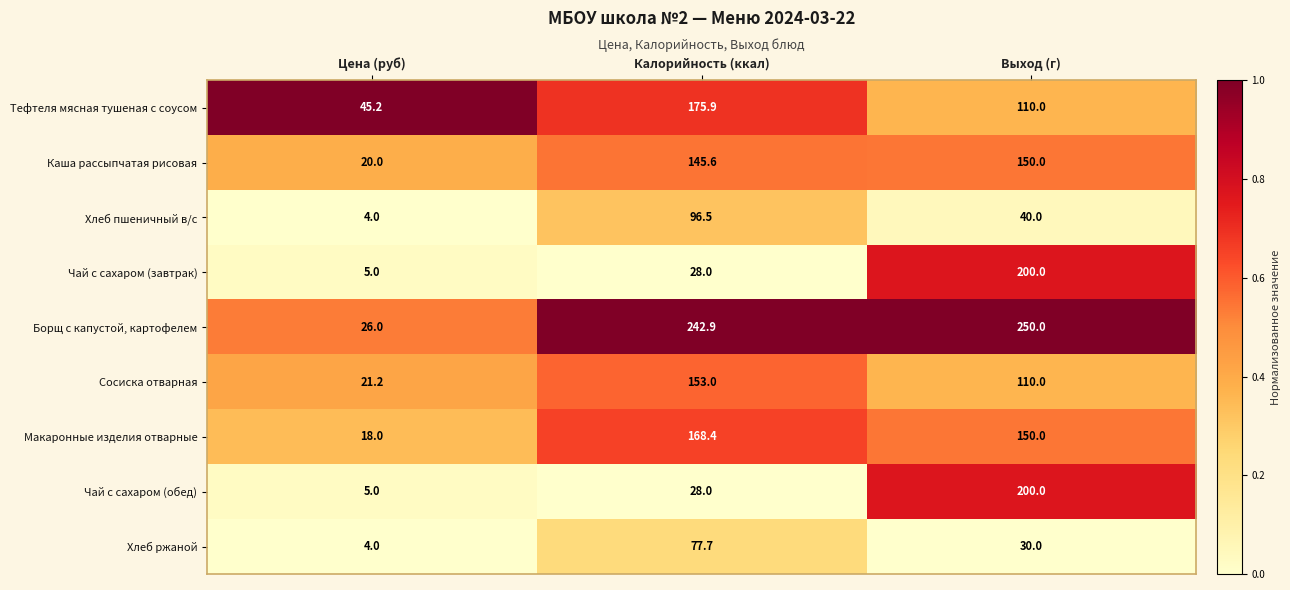

How many series are shown in this chart?

9